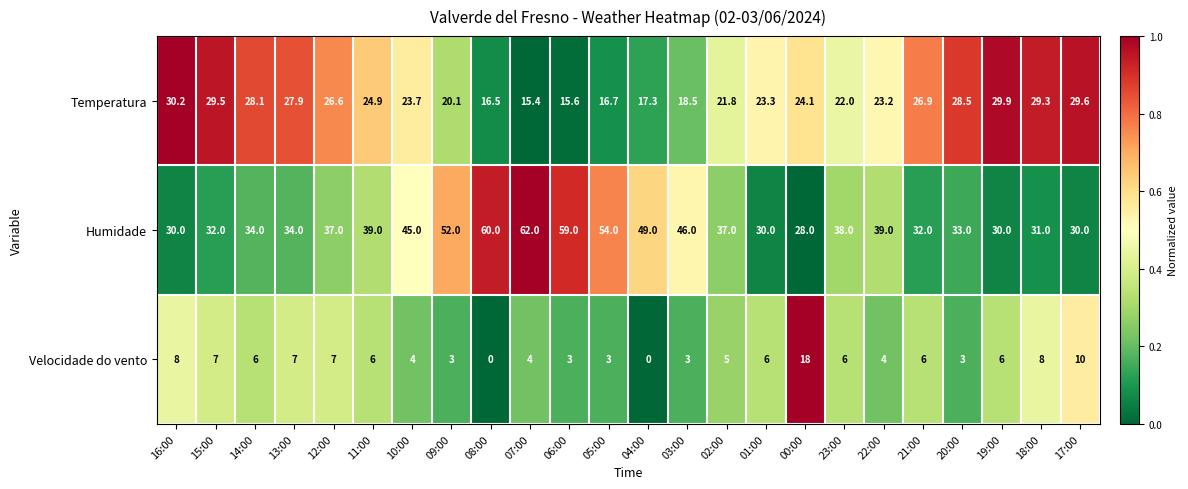

Count the number of data series in this chart.

3